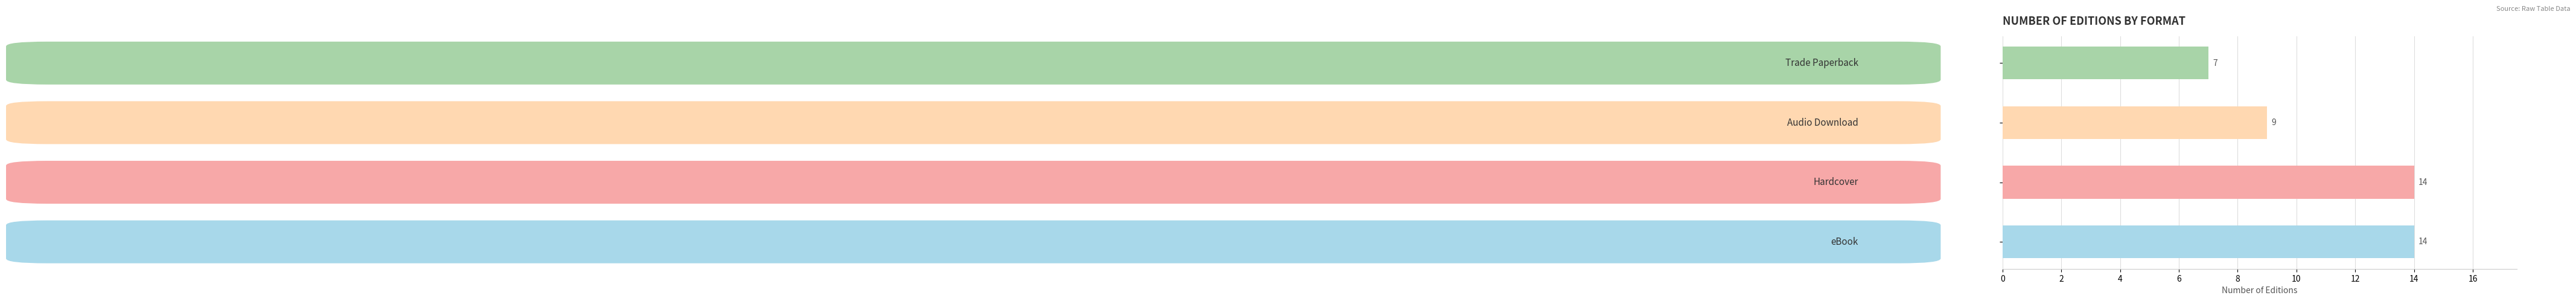

What is the difference between the second highest and second lowest values?

5